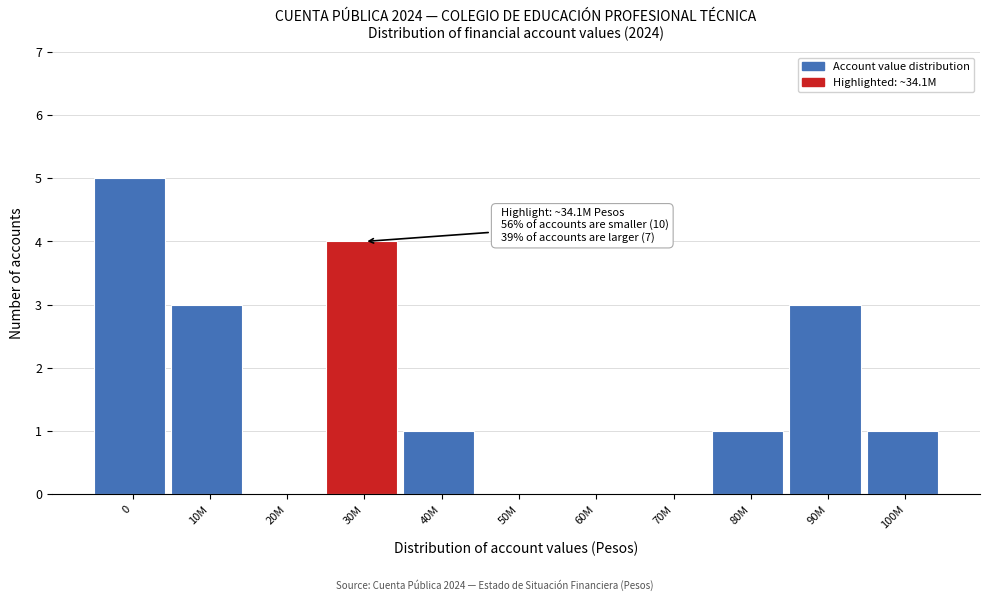

Reading left to right, transcribe all the data shown in this chart.

0=5	10M=3	20M=0	30M=4	40M=1	50M=0	60M=0	70M=0	80M=1	90M=3	100M=1